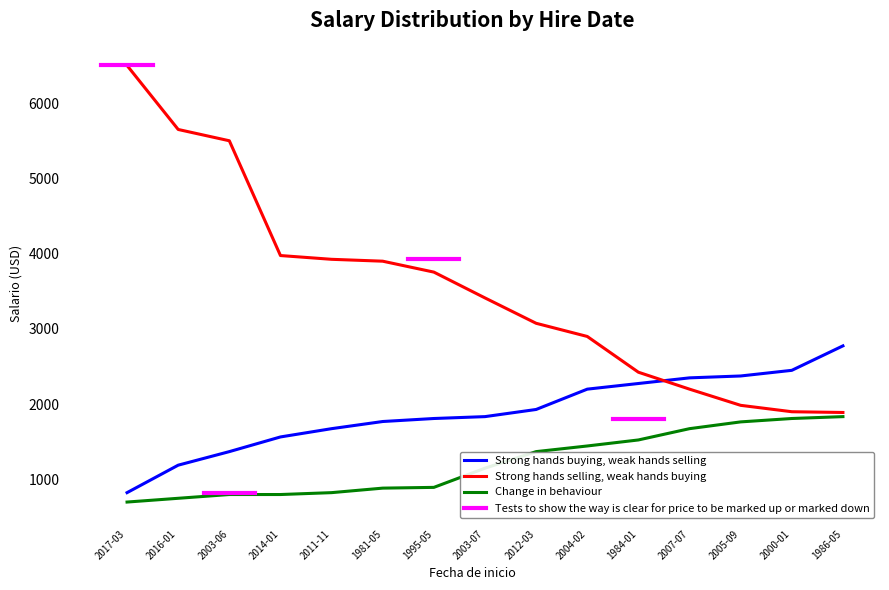

Is it true that Strong hands buying, weak hands selling equals 1835 at 2003-07?

True